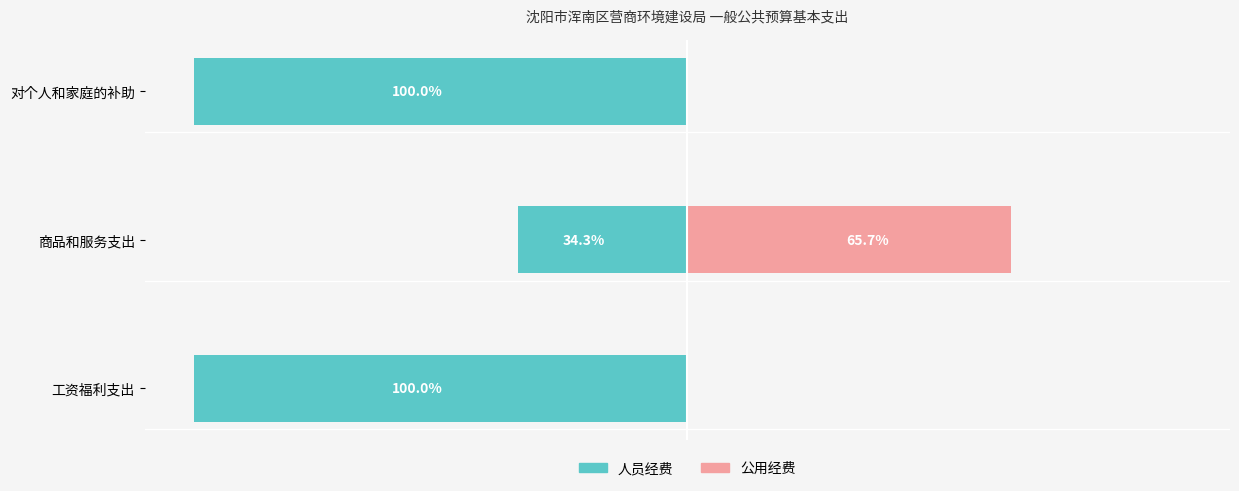

What is the sum of all 公用经费 values?

65.7